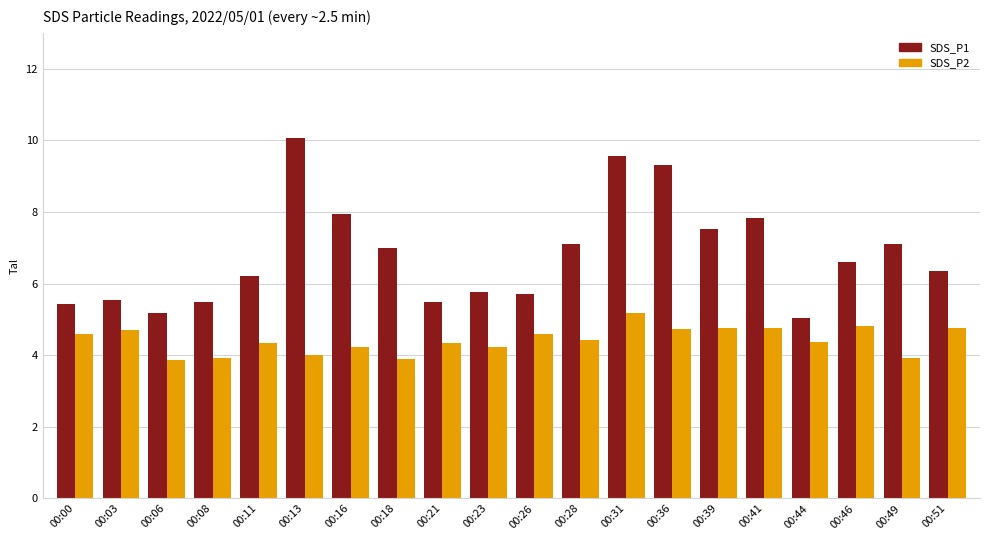

How many data points in SDS_P1 are above 6?

12